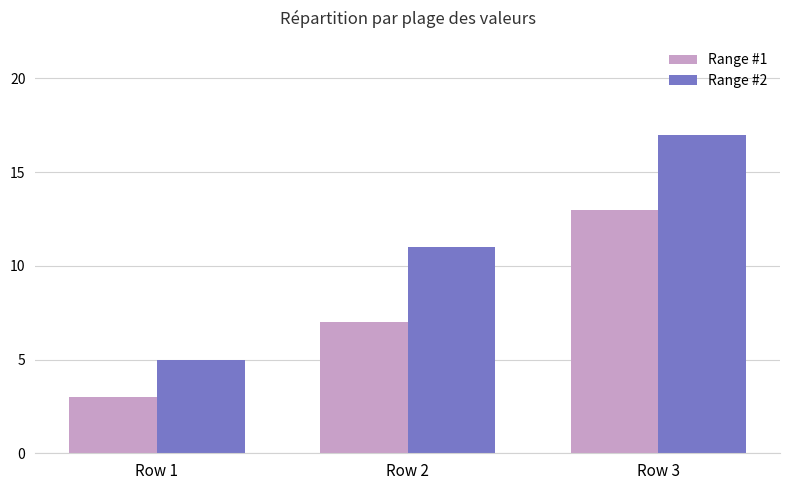

Which series has the widest spread of values?

Range #2